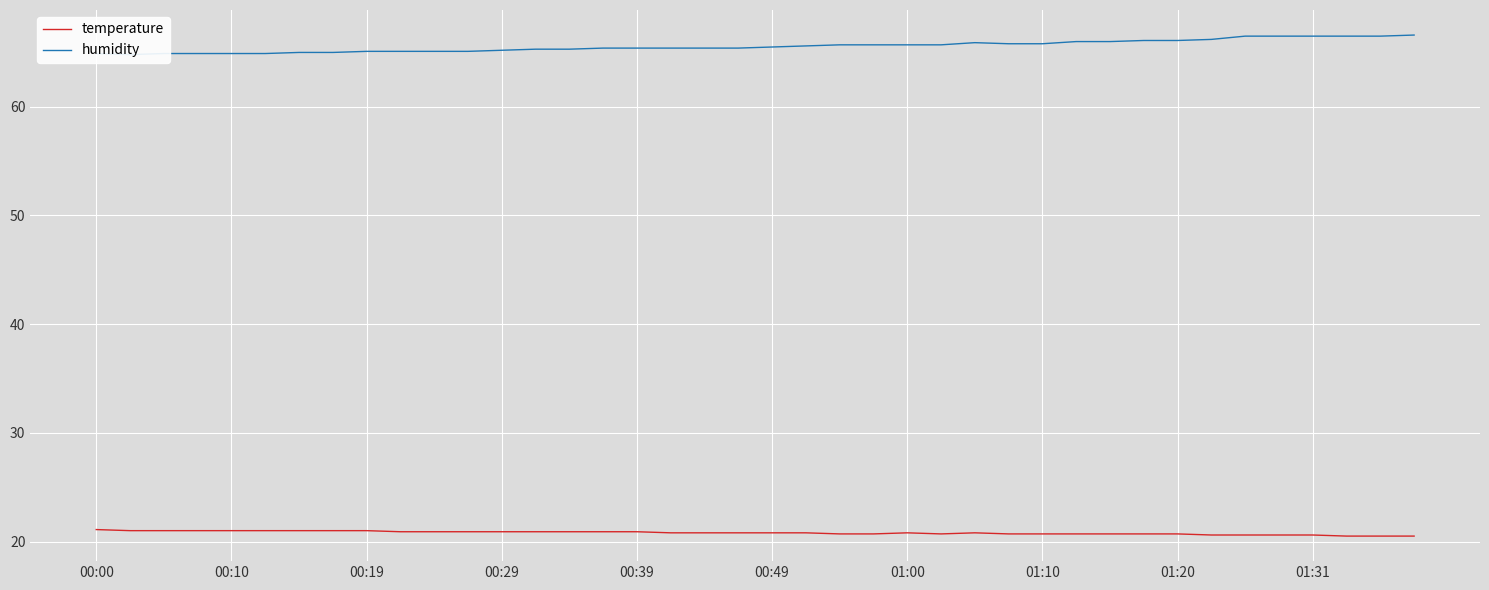

What is the average value of the humidity series?

65.6